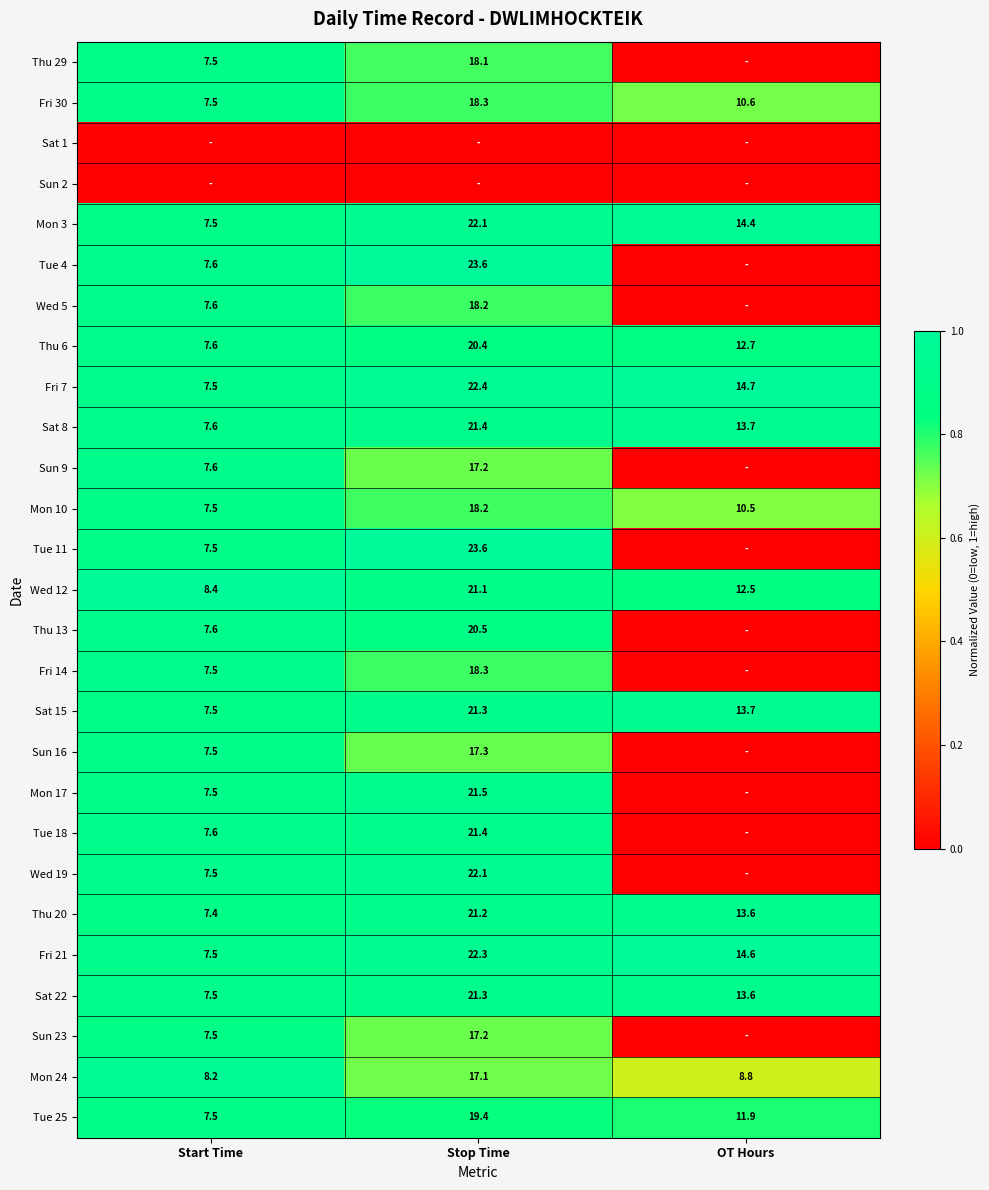

How many data points in Tue 25 are above 11?

2